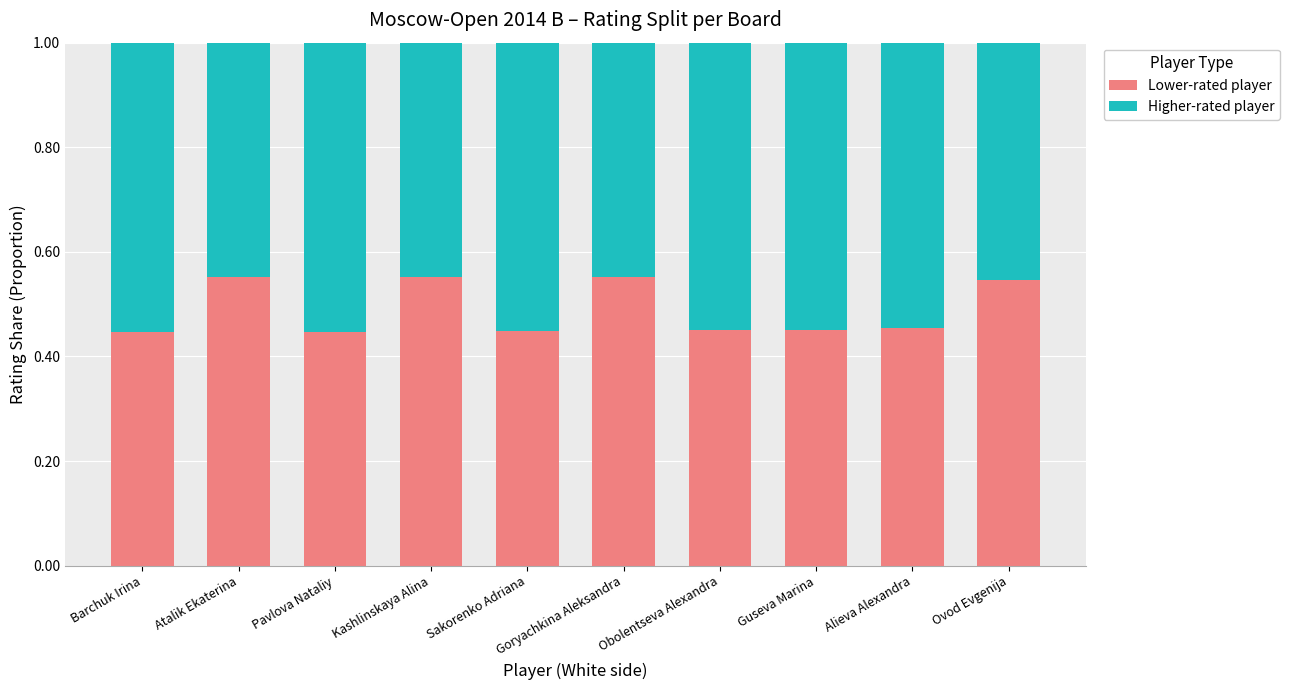

What is the sum of the Lower-rated player values at Atalik Ekaterina and Ovod Evgenija?

1.1